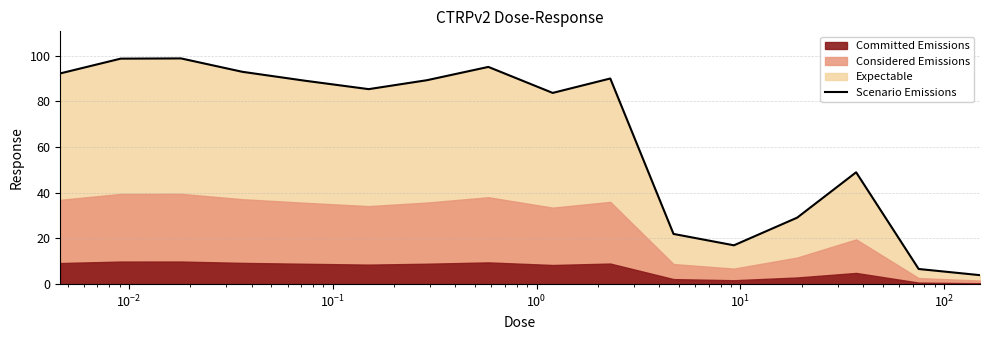

What is the minimum value for Scenario Emissions?

3.9